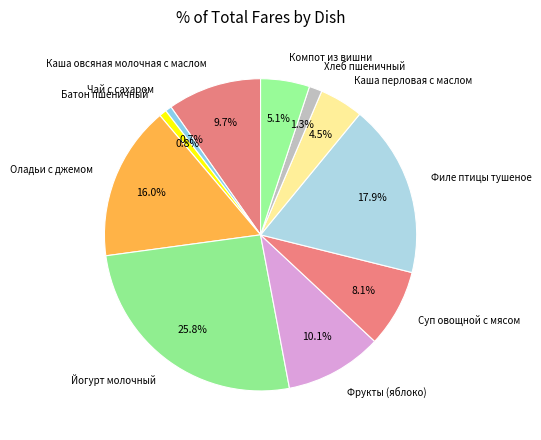

How much of the chart is everything except Филе птицы тушеное?

82.1%